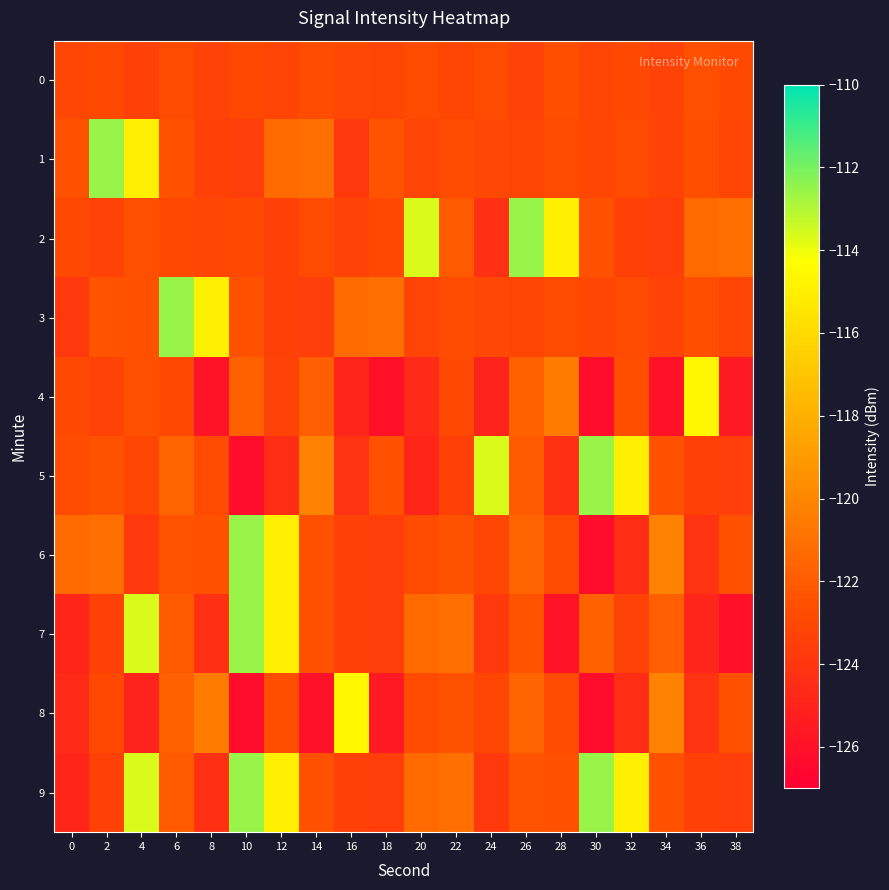

Reading right to left, list all the values displayed in this chart.

0: 38=-122.9	36=-122.6	34=-123.2	32=-122.9	30=-123.1	28=-122.6	26=-123.3	24=-122.8	22=-123.0	20=-122.8	18=-123.1	16=-123.0	14=-122.7	12=-123.2	10=-122.9	8=-123.2	6=-122.9	4=-123.4	2=-122.9	0=-123.1
1: 38=-123.1	36=-122.6	34=-123.3	32=-122.8	30=-123.0	28=-122.8	26=-123.1	24=-123.0	22=-122.7	20=-123.2	18=-122.4	16=-123.8	14=-121.0	12=-121.3	10=-123.5	8=-123.4	6=-122.5	4=-115.0	2=-112.5	0=-122.5
2: 38=-121.0	36=-121.3	34=-123.5	32=-123.4	30=-122.5	28=-115.0	26=-112.5	24=-124.3	22=-122.0	20=-113.6	18=-122.9	16=-123.2	14=-122.9	12=-123.4	10=-122.9	8=-123.1	6=-122.9	4=-122.6	2=-123.2	0=-122.9
3: 38=-123.1	36=-122.6	34=-123.3	32=-122.8	30=-123.0	28=-122.8	26=-123.1	24=-123.0	22=-122.7	20=-123.2	18=-121.0	16=-121.3	14=-123.5	12=-123.4	10=-122.5	8=-115.0	6=-112.5	4=-122.5	2=-122.4	0=-123.8
4: 38=-125.5	36=-114.6	34=-126.0	32=-122.7	30=-126.2	28=-120.5	26=-121.8	24=-125.0	22=-122.9	20=-124.6	18=-126.0	16=-124.9	14=-121.9	12=-123.3	10=-121.7	8=-125.9	6=-122.9	4=-122.6	2=-123.2	0=-122.9
5: 38=-123.5	36=-123.4	34=-122.5	32=-115.0	30=-112.5	28=-124.3	26=-122.0	24=-113.6	22=-123.4	20=-124.8	18=-122.5	16=-124.2	14=-120.1	12=-124.4	10=-126.3	8=-122.8	6=-121.6	4=-123.0	2=-122.5	0=-122.8
6: 38=-122.5	36=-124.2	34=-120.1	32=-124.4	30=-126.3	28=-122.8	26=-121.6	24=-123.0	22=-122.5	20=-122.8	18=-123.5	16=-123.4	14=-122.5	12=-115.0	10=-112.5	8=-122.5	6=-122.4	4=-123.8	2=-121.0	0=-121.3
7: 38=-126.0	36=-124.9	34=-121.9	32=-123.3	30=-121.7	28=-125.9	26=-122.4	24=-123.8	22=-121.0	20=-121.3	18=-123.5	16=-123.4	14=-122.5	12=-115.0	10=-112.5	8=-124.3	6=-122.0	4=-113.6	2=-123.4	0=-124.8
8: 38=-122.5	36=-124.2	34=-120.1	32=-124.4	30=-126.3	28=-122.8	26=-121.6	24=-123.0	22=-122.5	20=-122.8	18=-125.5	16=-114.6	14=-126.0	12=-122.7	10=-126.2	8=-120.5	6=-121.8	4=-125.0	2=-122.9	0=-124.6
9: 38=-123.5	36=-123.4	34=-122.5	32=-115.0	30=-112.5	28=-122.5	26=-122.4	24=-123.8	22=-121.0	20=-121.3	18=-123.5	16=-123.4	14=-122.5	12=-115.0	10=-112.5	8=-124.3	6=-122.0	4=-113.6	2=-123.4	0=-124.8